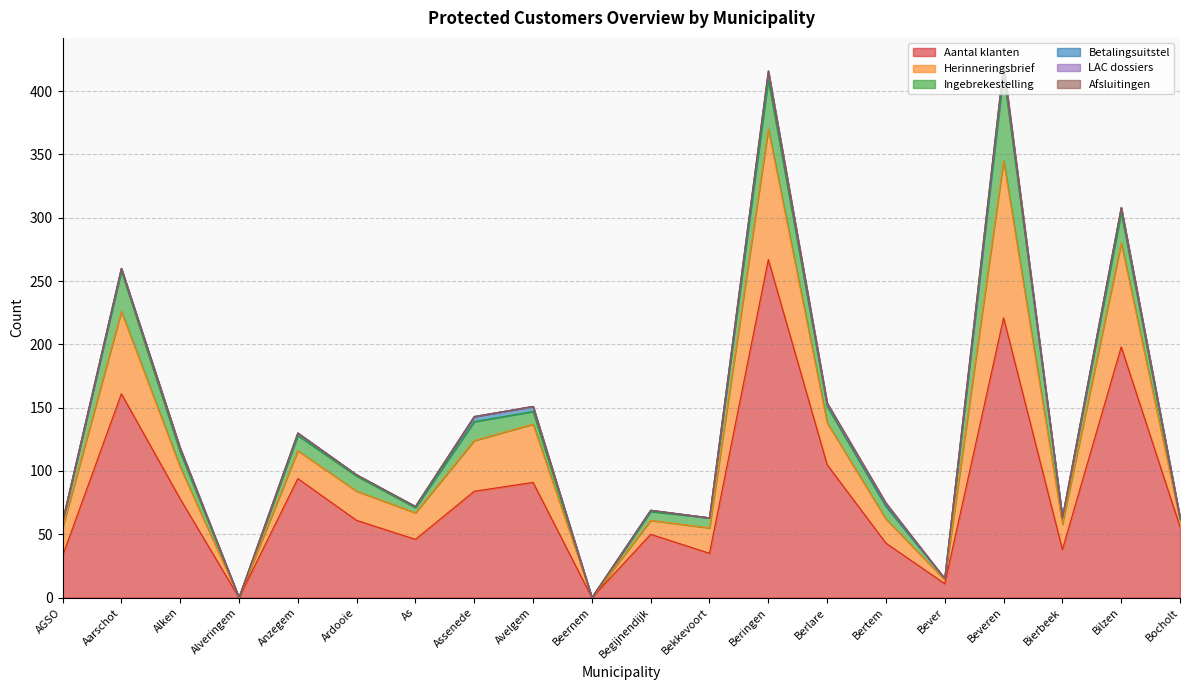

True or false: Ingebrekestelling has a value of 0 at Bever.

False